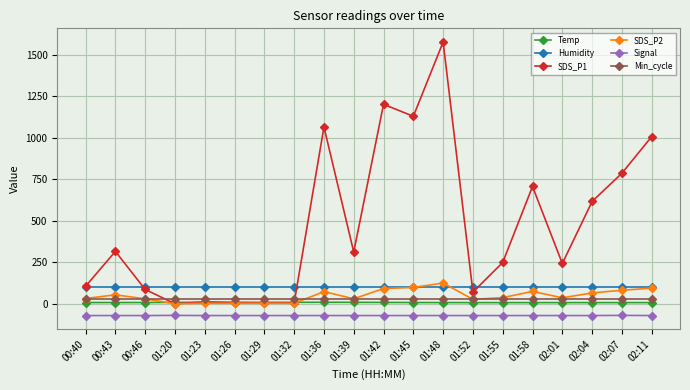

Is the value of Temp at 02:04 greater than the value of SDS_P1 at 01:42?

No